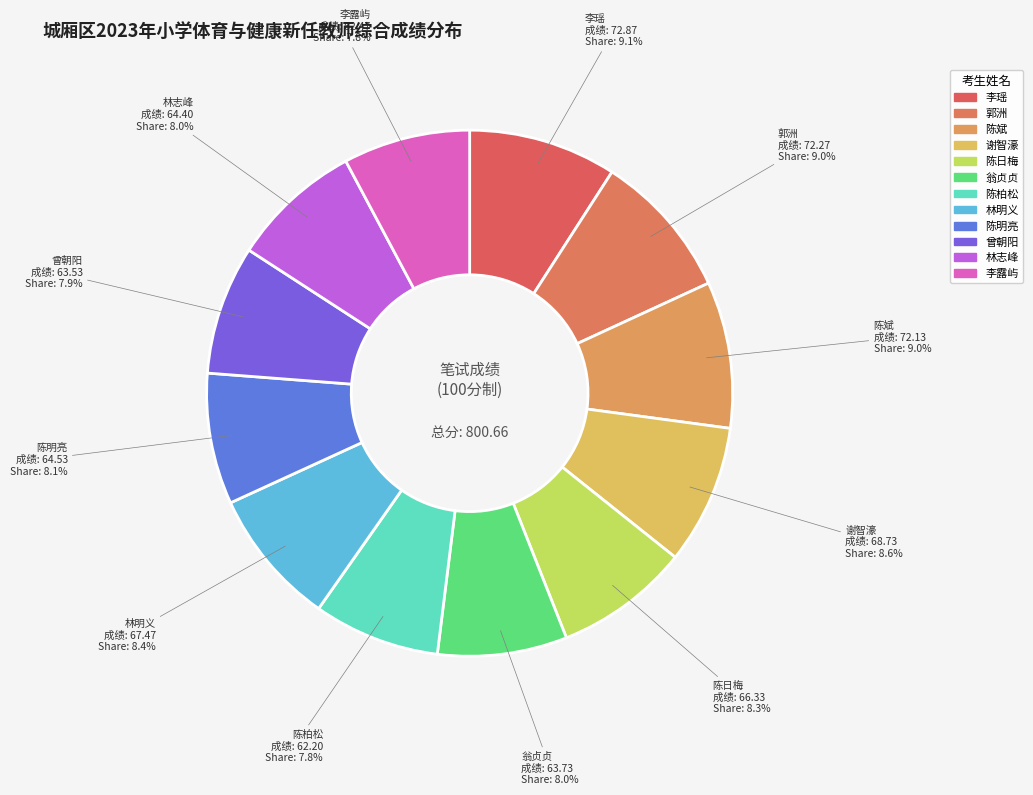

True or false: 谢智濠 accounts for 9% of the total.

True